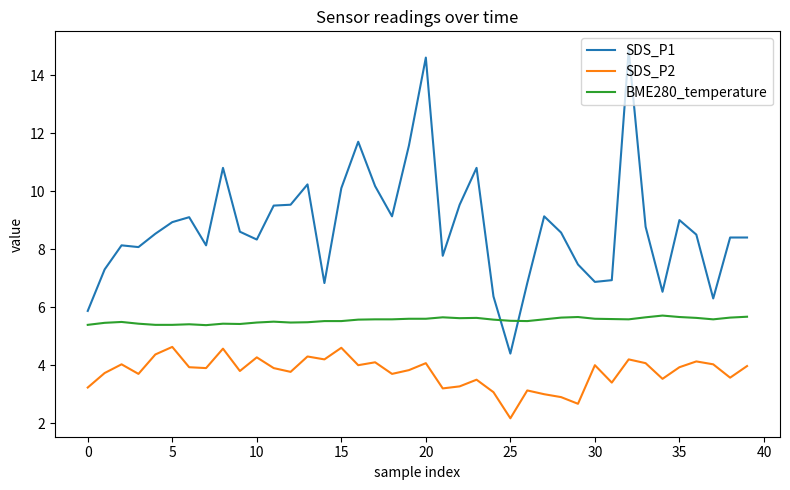

List the series in order of their overall mean, highest first.

SDS_P1, BME280_temperature, SDS_P2